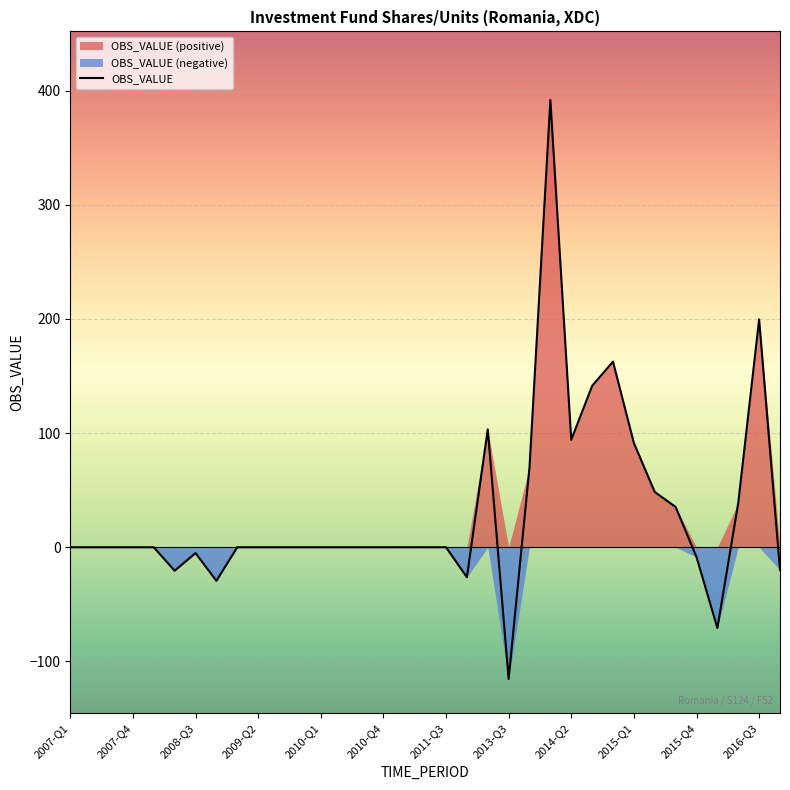

How many series are shown in this chart?

1